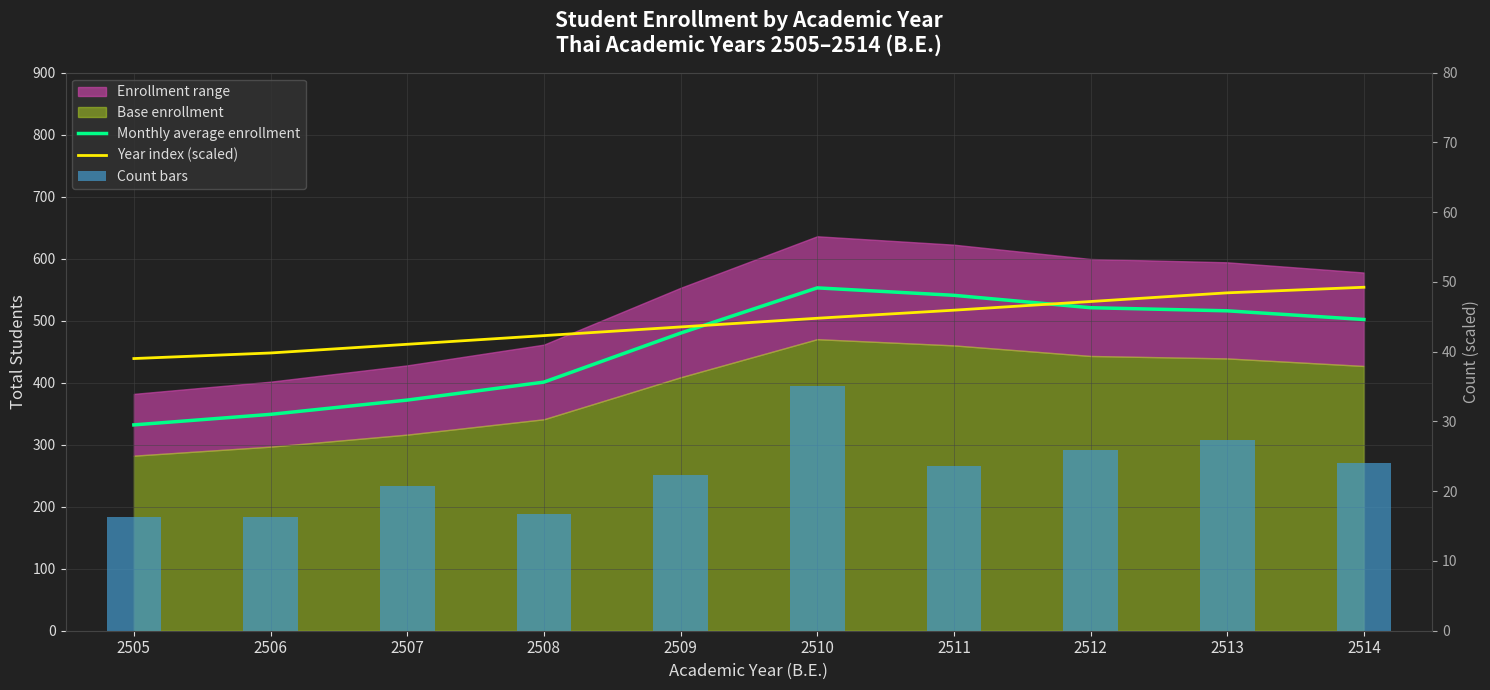

What is the difference between the highest and lowest values at 2512?

505.1